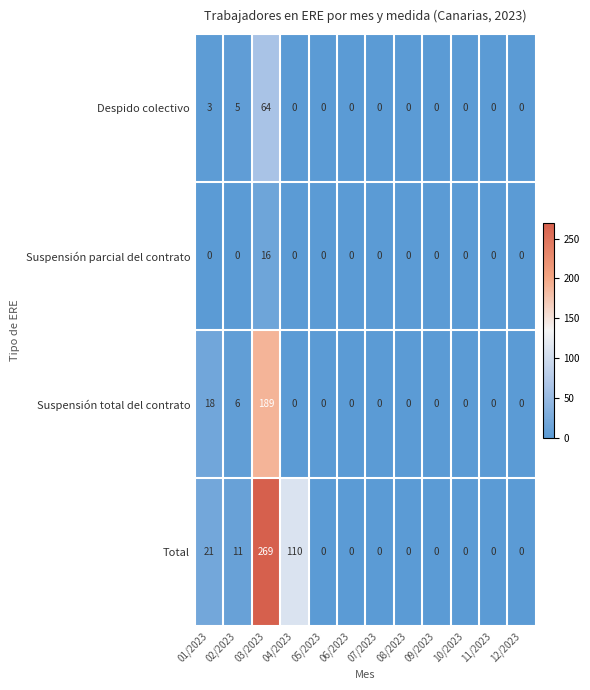

Which series has the largest total across all categories?

Total